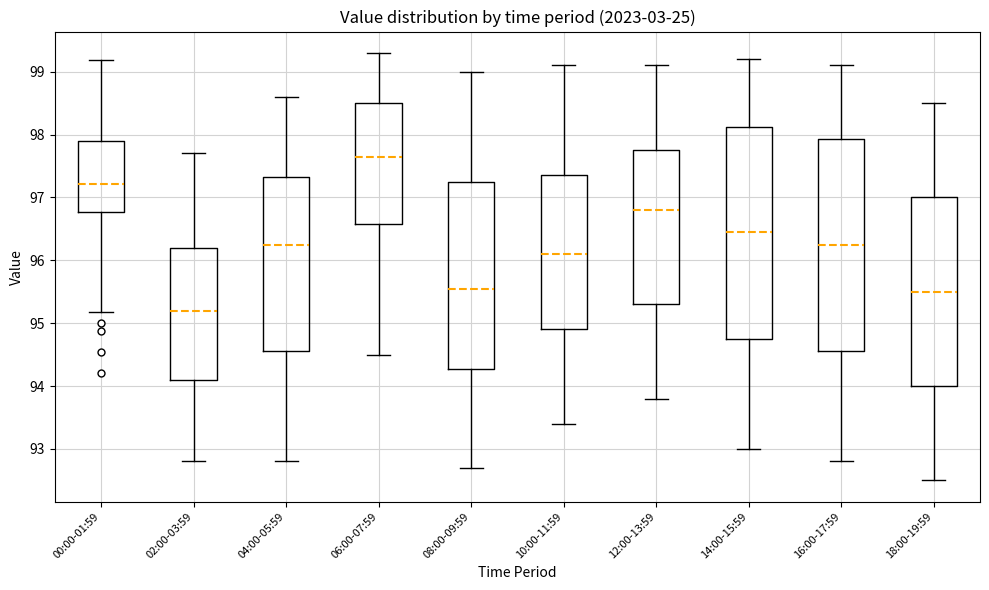

Where does the median line of the box for 06:00-07:59 sit on the y-axis? The values are not printed on the chart, so give them approximately, as read against the axis.

97.7